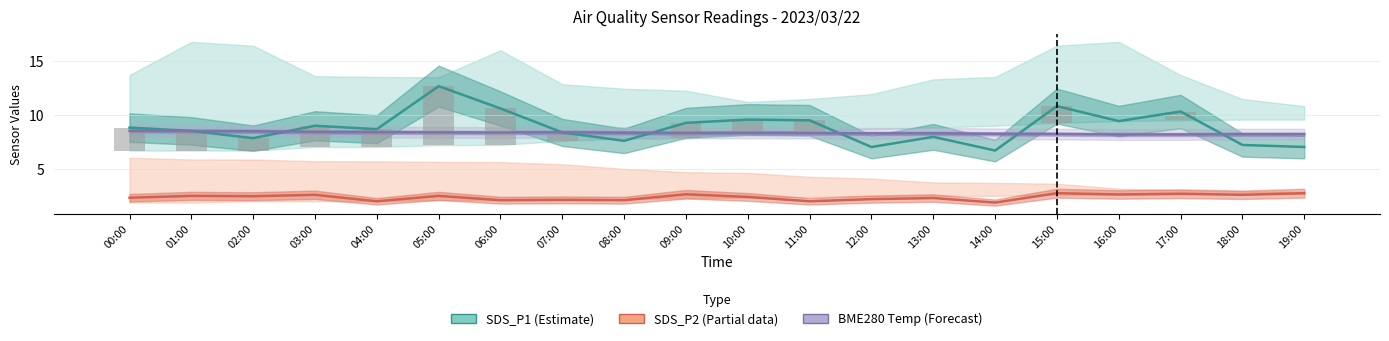

At how many categories does at least one series exceed 0?

20